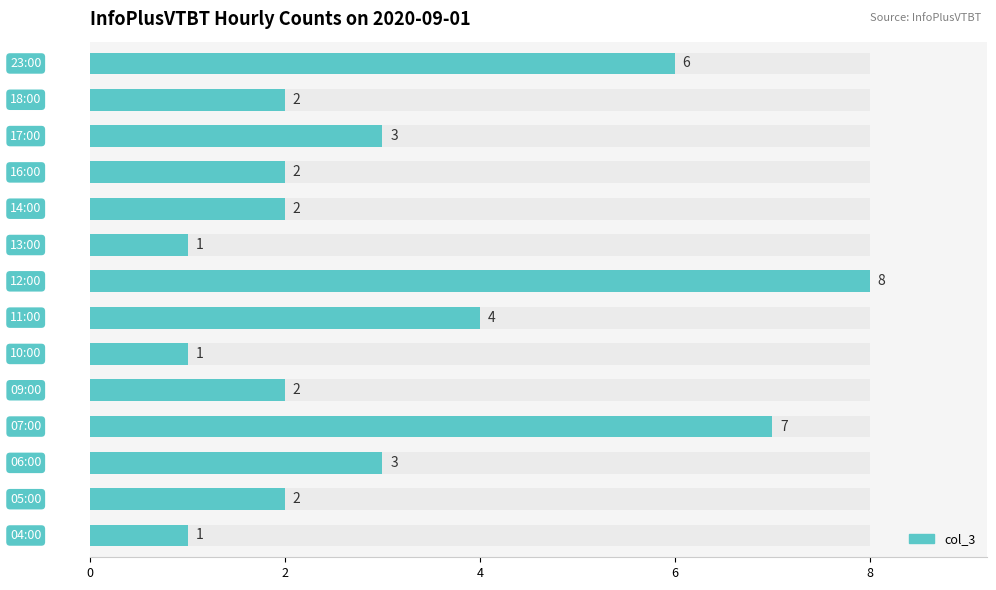

What is the average value?

3